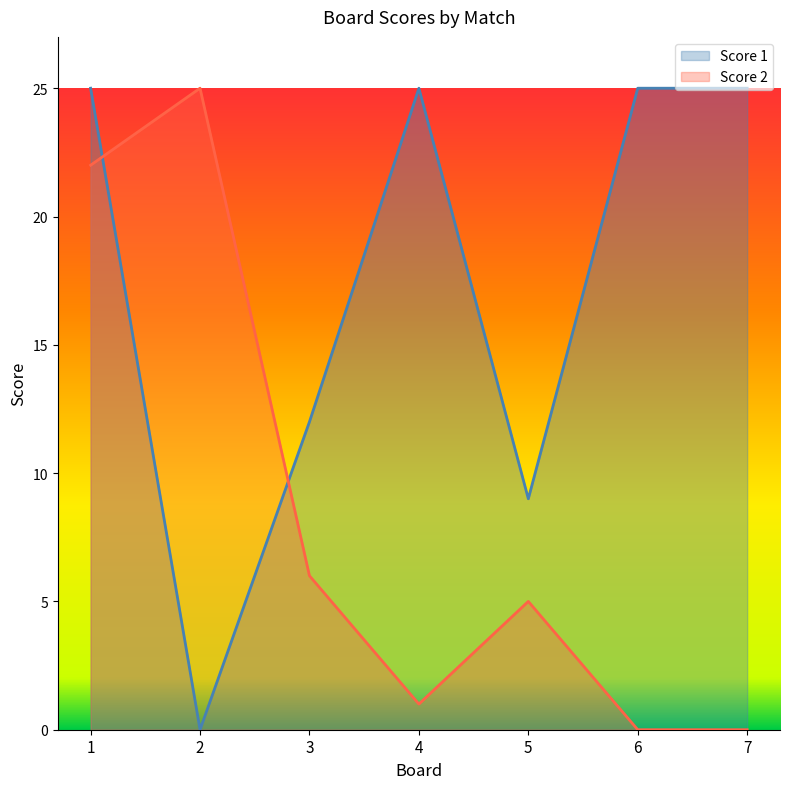

Which label corresponds to the largest value in the chart?

1